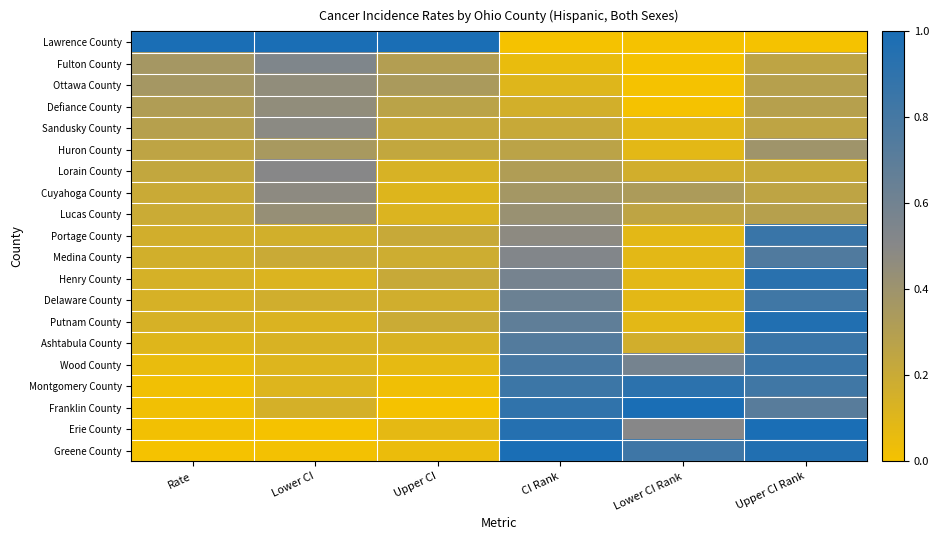

Reading left to right, extract all data points from this chart.

Lawrence County: Rate=1.0	Lower CI=1.0	Upper CI=1.0	CI Rank=0.0	Lower CI Rank=0.0	Upper CI Rank=0.0
Fulton County: Rate=0.4	Lower CI=0.5	Upper CI=0.3	CI Rank=0.1	Lower CI Rank=0.0	Upper CI Rank=0.2
Ottawa County: Rate=0.4	Lower CI=0.5	Upper CI=0.3	CI Rank=0.1	Lower CI Rank=0.0	Upper CI Rank=0.3
Defiance County: Rate=0.3	Lower CI=0.5	Upper CI=0.3	CI Rank=0.2	Lower CI Rank=0.0	Upper CI Rank=0.3
Sandusky County: Rate=0.3	Lower CI=0.5	Upper CI=0.2	CI Rank=0.2	Lower CI Rank=0.1	Upper CI Rank=0.2
Huron County: Rate=0.3	Lower CI=0.4	Upper CI=0.2	CI Rank=0.3	Lower CI Rank=0.1	Upper CI Rank=0.4
Lorain County: Rate=0.2	Lower CI=0.5	Upper CI=0.1	CI Rank=0.3	Lower CI Rank=0.2	Upper CI Rank=0.2
Cuyahoga County: Rate=0.2	Lower CI=0.5	Upper CI=0.1	CI Rank=0.4	Lower CI Rank=0.3	Upper CI Rank=0.2
Lucas County: Rate=0.2	Lower CI=0.4	Upper CI=0.1	CI Rank=0.4	Lower CI Rank=0.2	Upper CI Rank=0.3
Portage County: Rate=0.2	Lower CI=0.2	Upper CI=0.2	CI Rank=0.5	Lower CI Rank=0.1	Upper CI Rank=0.9
Medina County: Rate=0.2	Lower CI=0.2	Upper CI=0.2	CI Rank=0.5	Lower CI Rank=0.1	Upper CI Rank=0.8
Henry County: Rate=0.1	Lower CI=0.1	Upper CI=0.2	CI Rank=0.6	Lower CI Rank=0.1	Upper CI Rank=0.9
Delaware County: Rate=0.1	Lower CI=0.2	Upper CI=0.2	CI Rank=0.6	Lower CI Rank=0.1	Upper CI Rank=0.8
Putnam County: Rate=0.1	Lower CI=0.1	Upper CI=0.2	CI Rank=0.7	Lower CI Rank=0.1	Upper CI Rank=1.0
Ashtabula County: Rate=0.1	Lower CI=0.1	Upper CI=0.1	CI Rank=0.7	Lower CI Rank=0.2	Upper CI Rank=0.9
Wood County: Rate=0.1	Lower CI=0.1	Upper CI=0.1	CI Rank=0.8	Lower CI Rank=0.6	Upper CI Rank=0.9
Montgomery County: Rate=0.0	Lower CI=0.1	Upper CI=0.0	CI Rank=0.8	Lower CI Rank=0.9	Upper CI Rank=0.8
Franklin County: Rate=0.0	Lower CI=0.1	Upper CI=0.0	CI Rank=0.9	Lower CI Rank=1.0	Upper CI Rank=0.7
Erie County: Rate=0.0	Lower CI=0.0	Upper CI=0.1	CI Rank=0.9	Lower CI Rank=0.5	Upper CI Rank=1.0
Greene County: Rate=0.0	Lower CI=0.0	Upper CI=0.0	CI Rank=1.0	Lower CI Rank=0.8	Upper CI Rank=1.0